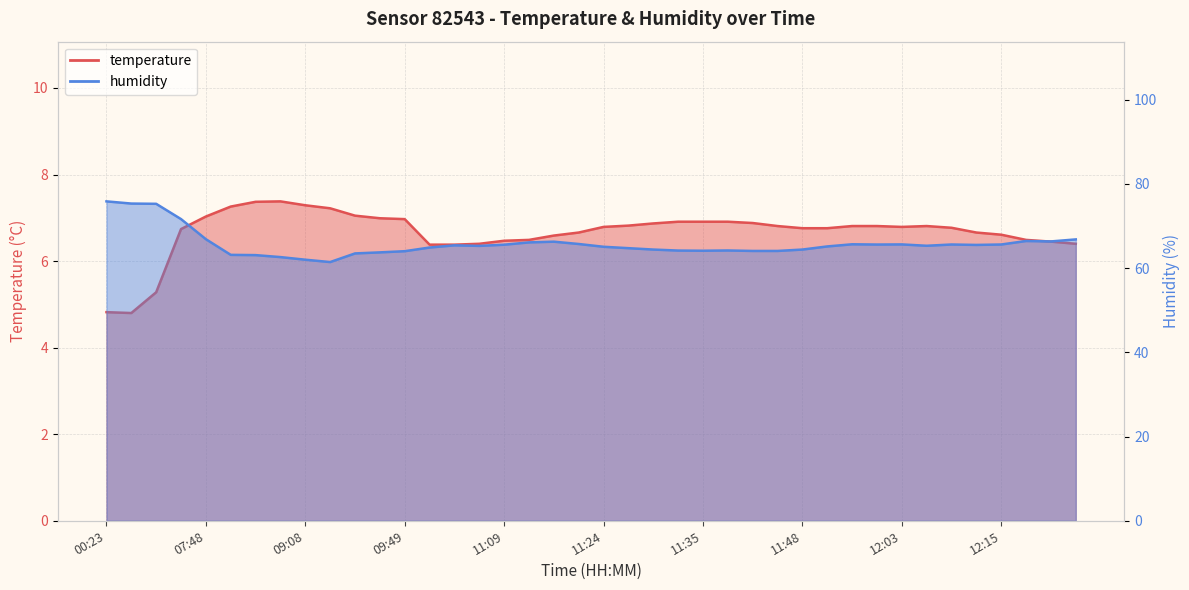

True or false: temperature has a value of 6.8 at 11:26.

True